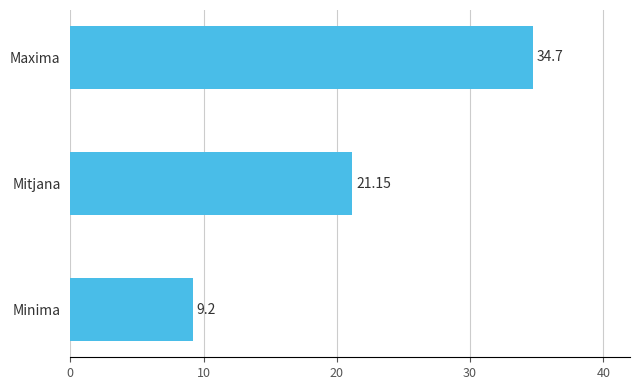

Which label corresponds to the largest value in the chart?

Maxima